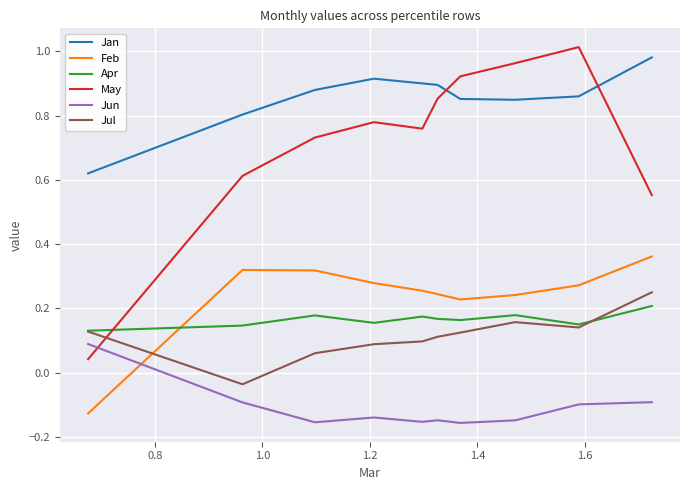

Which series has the largest total across all categories?

Jan